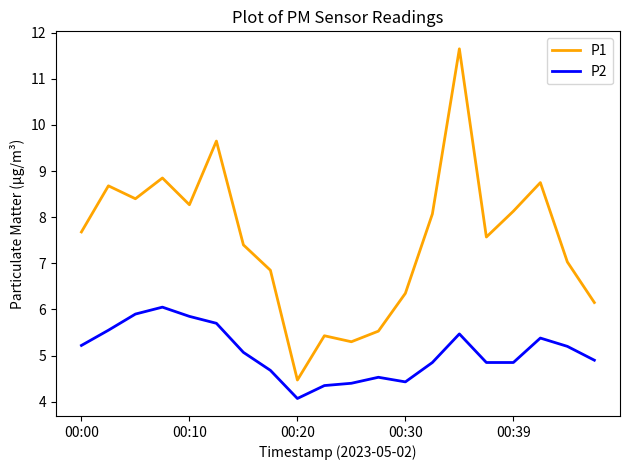

Which series has the largest total across all categories?

P1